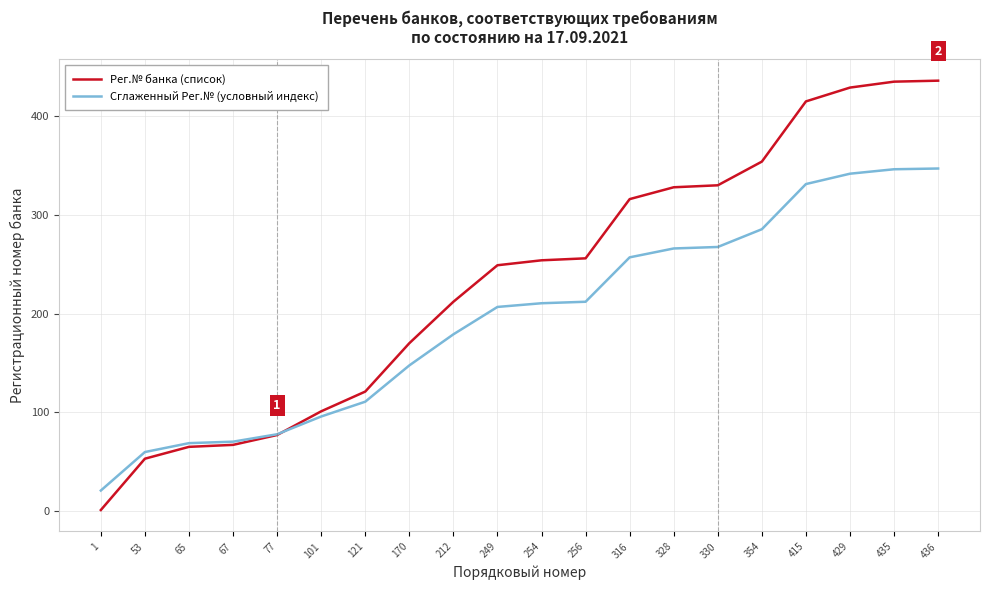

Rank the series by their average value, from highest to lowest.

Рег.№ банка (список), Сглаженный Рег.№ (условный индекс)